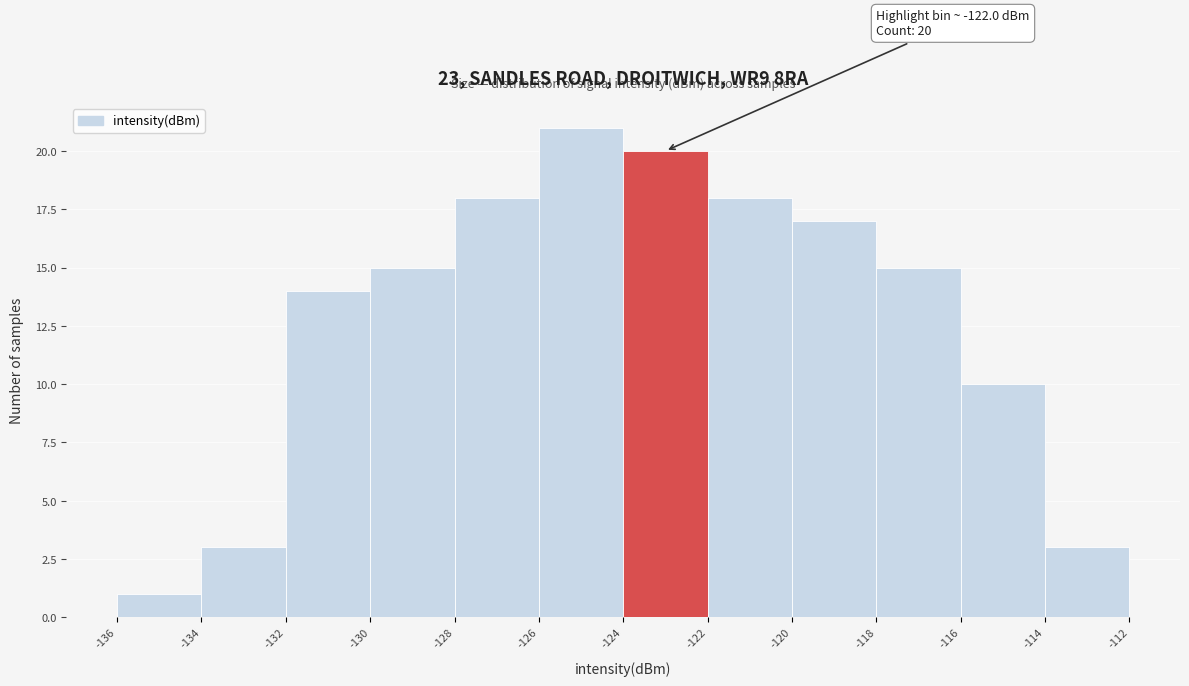

Over which range of the x-axis is the bar tallest?

-126 to -124